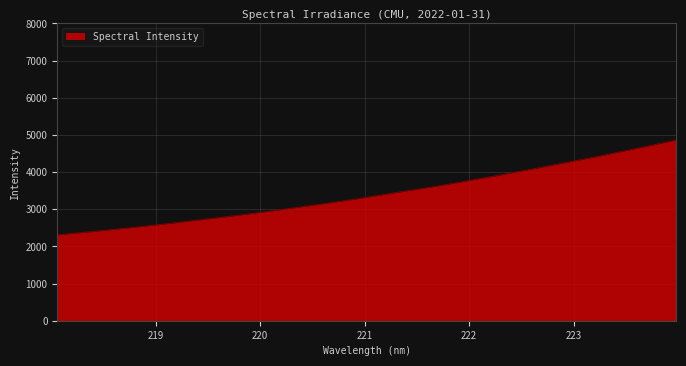

What is the difference between the maximum and minimum values?

2554.6